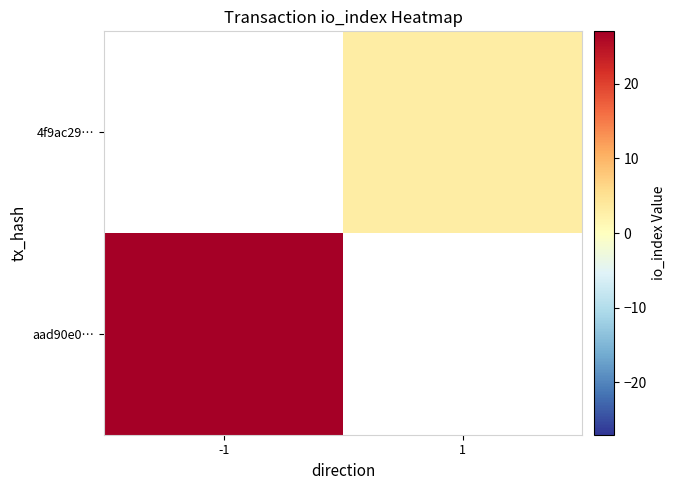

Where is aad90e0… nearest to the value 27?

-1